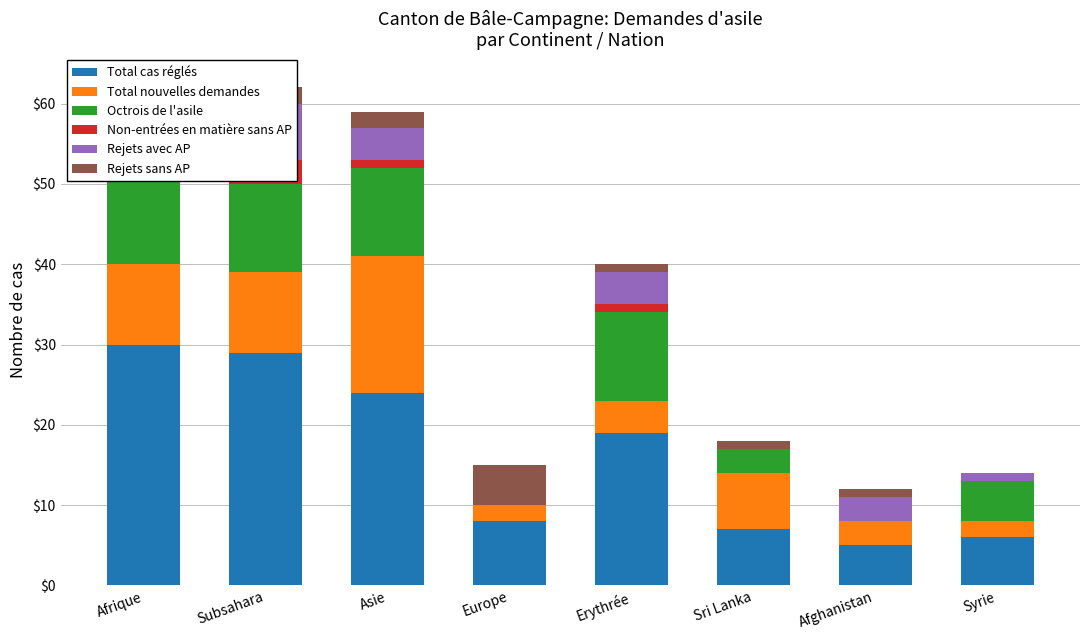

Which series changed the most between Afrique and Asie?

Total nouvelles demandes